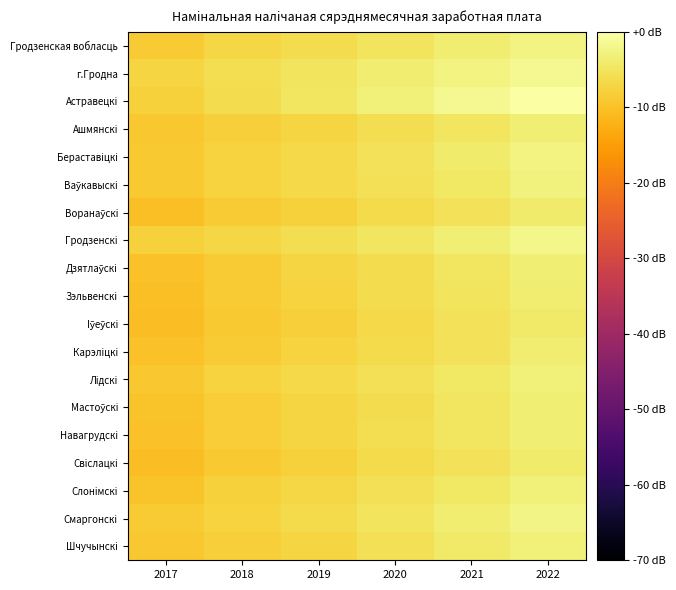

Which series has the largest total across all categories?

Астравецкi